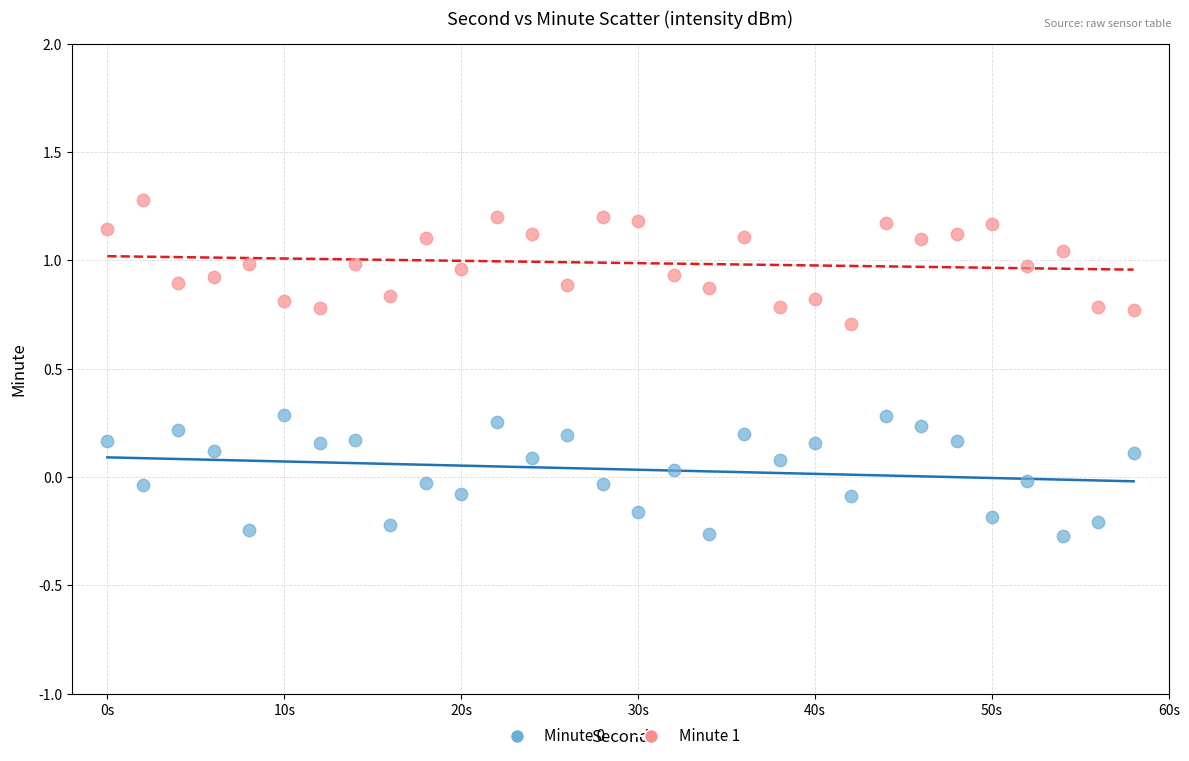

Across all data points, what is the range of X values (max minus min)?

58.0